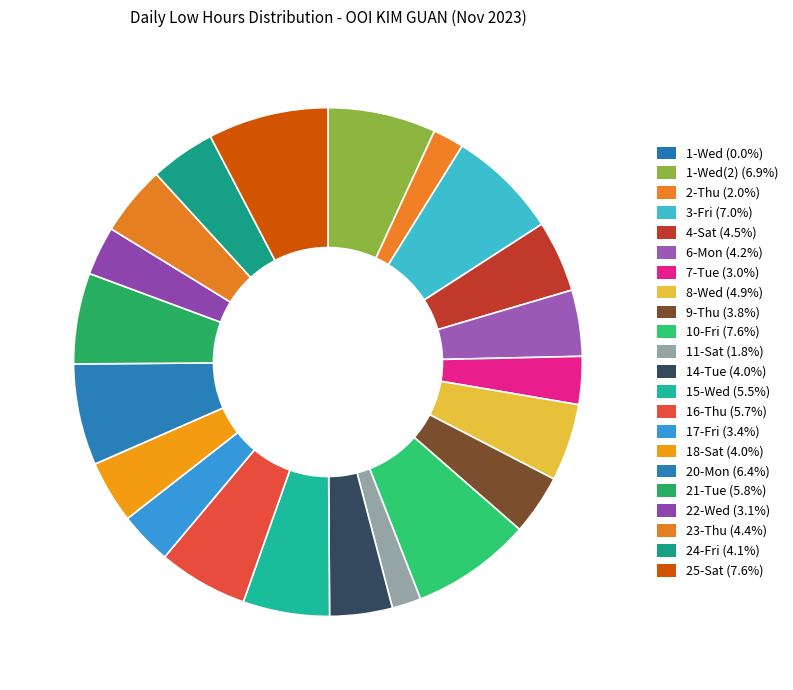

How many slices are in this pie chart?

22